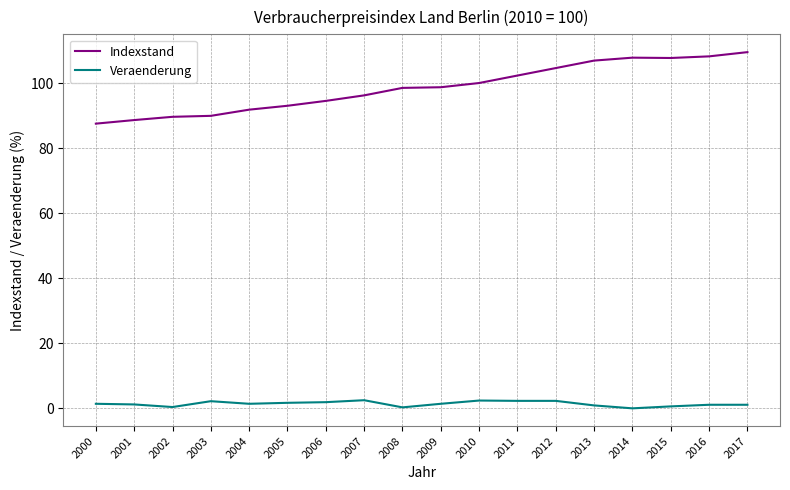

True or false: Veraenderung and Indexstand intersect in this chart.

False